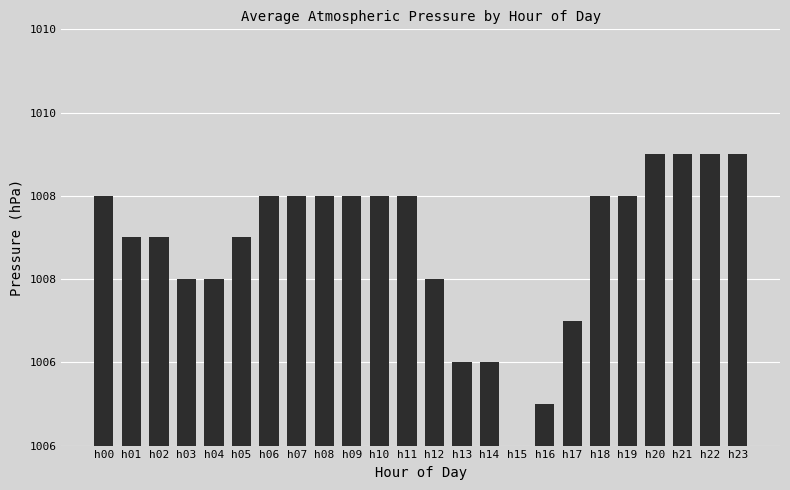

Where is the data nearest to the value 1?

h13